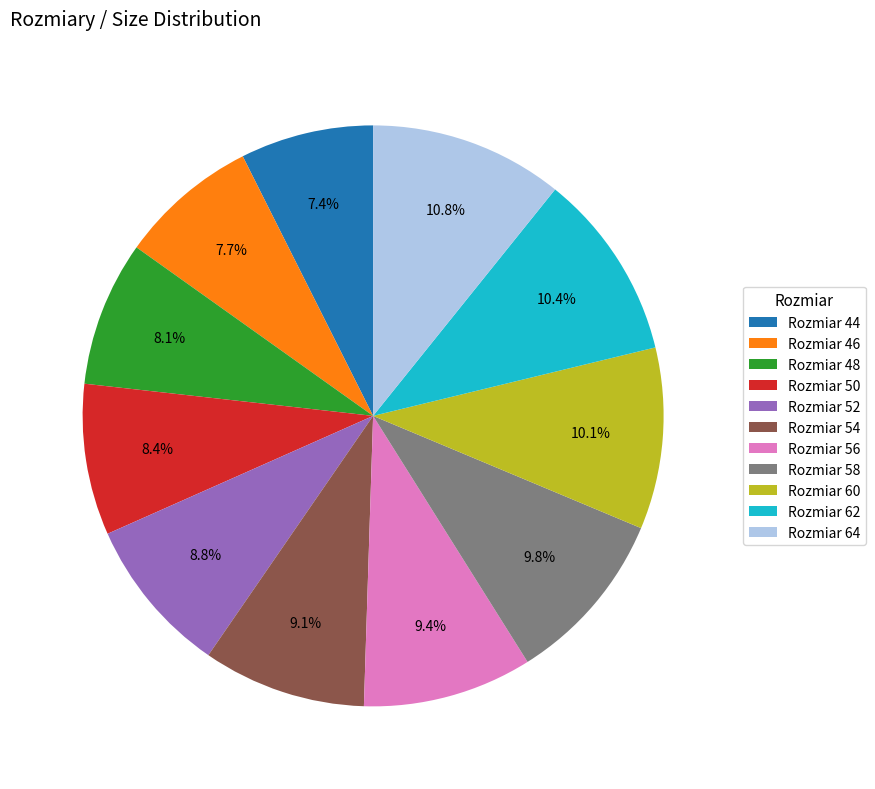

Approximately how many times larger is the value at Rozmiar 48 compared to Rozmiar 62?

0.8